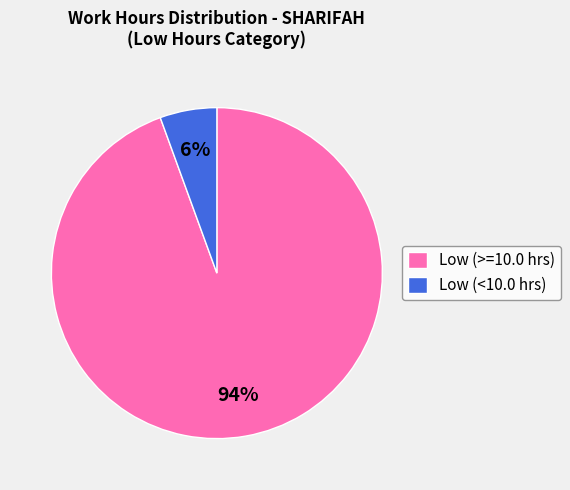

Is there a majority slice in this chart?

Yes